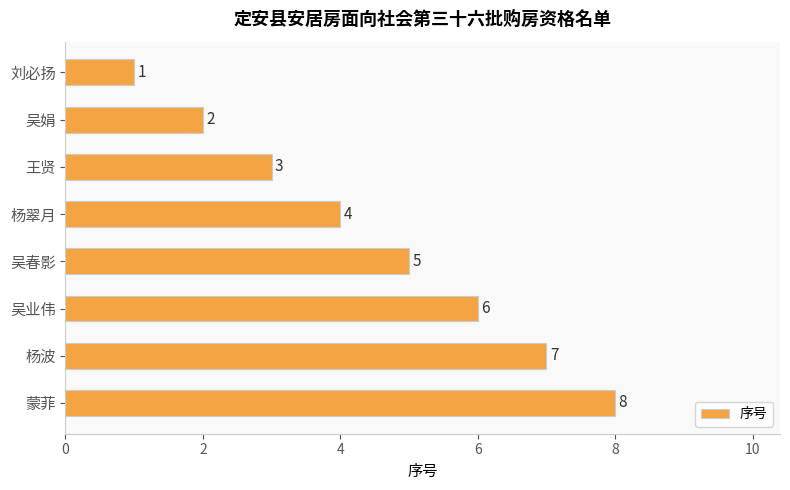

List the labels in order of value, smallest first.

刘必扬, 吴娟, 王贤, 杨翠月, 吴春影, 吴业伟, 杨波, 蒙菲